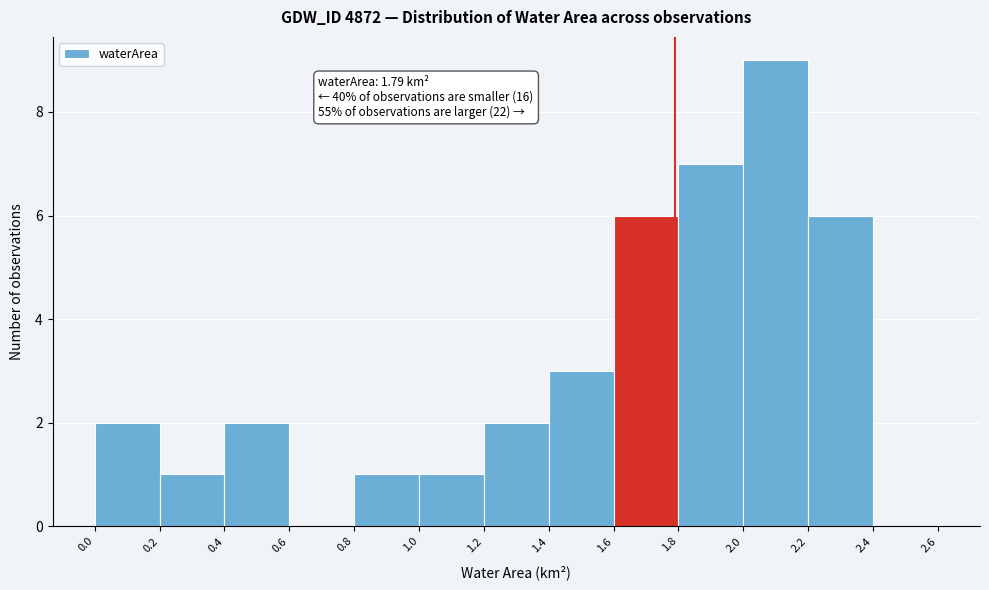

Which range on the x-axis has the tallest bar?

2.0 to 2.2